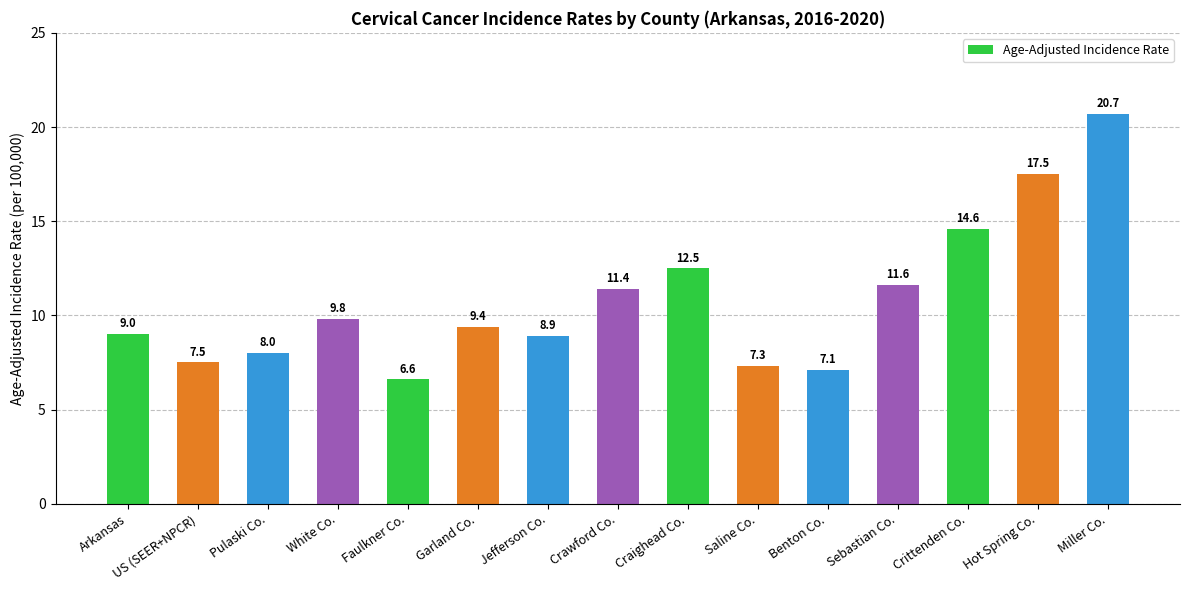

What is the difference between the maximum and minimum values?

14.1